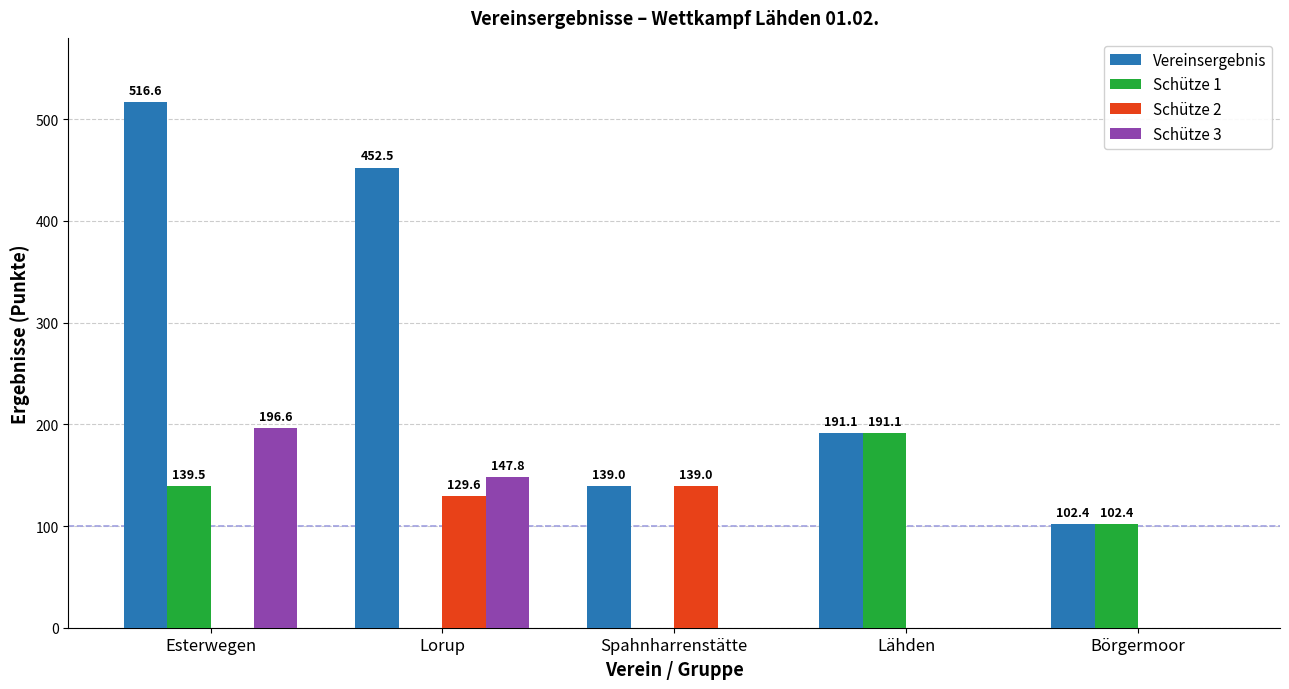

What is the sum of the Vereinsergebnis values at Lorup and Börgermoor?

554.9